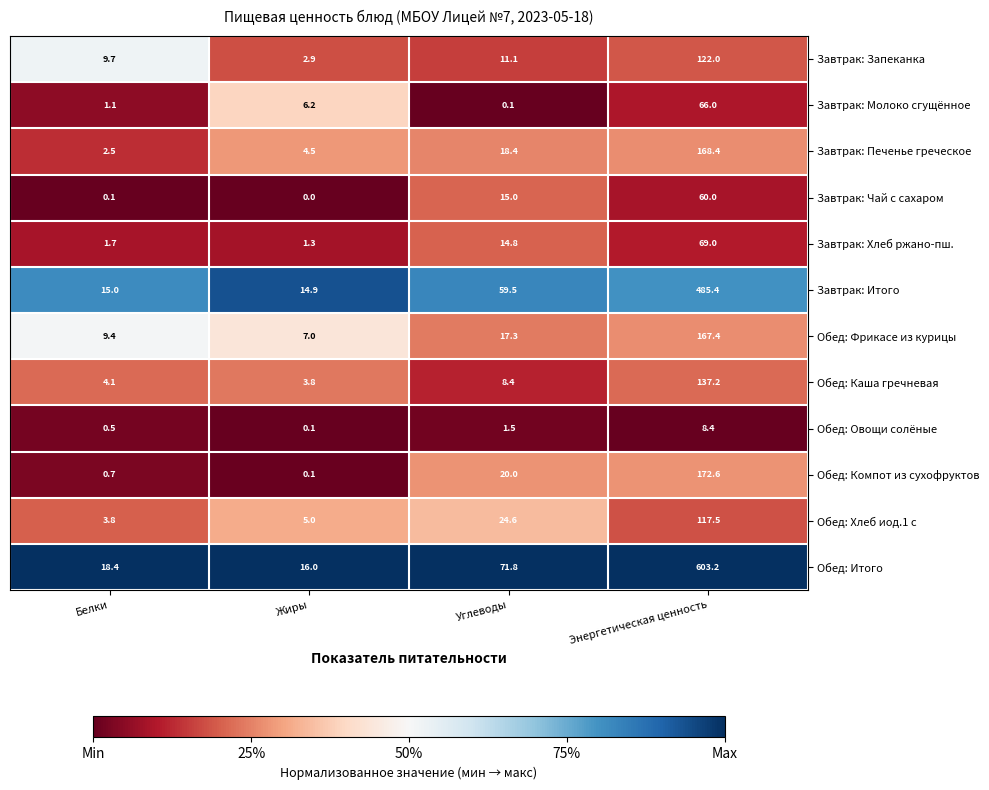

List the series in order of their peak value, lowest first.

Обед: Овощи солёные, Завтрак: Чай с сахаром, Завтрак: Молоко сгущённое, Завтрак: Хлеб ржано-пш., Обед: Хлеб иод.1 с, Завтрак: Запеканка, Обед: Каша гречневая, Обед: Фрикасе из курицы, Завтрак: Печенье греческое, Обед: Компот из сухофруктов, Завтрак: Итого, Обед: Итого